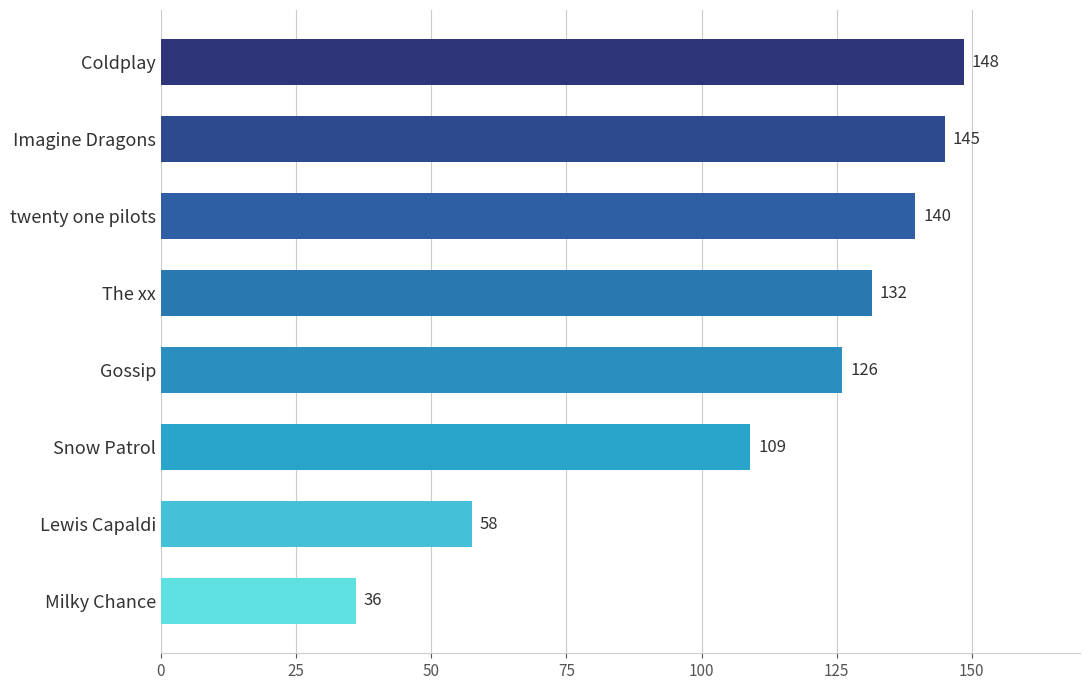

What is the ratio of the value at Imagine Dragons to the value at twenty one pilots?

1.0